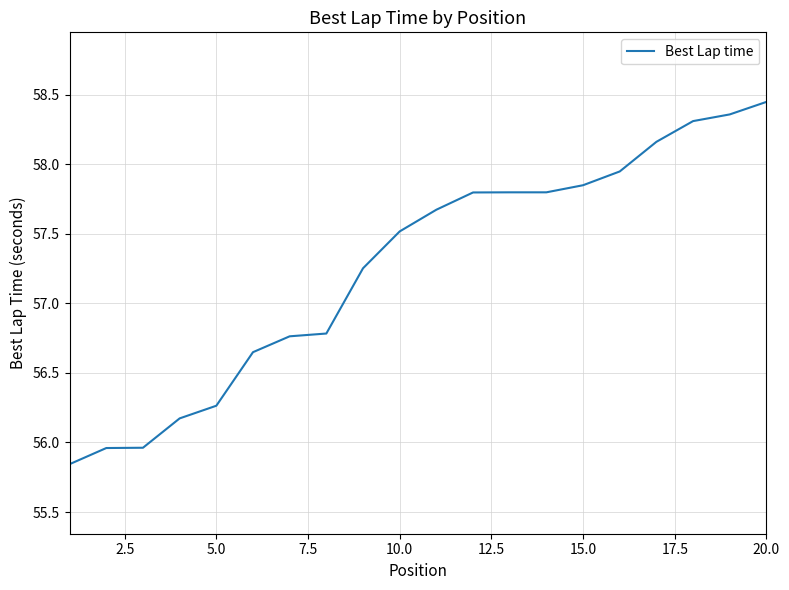

What is the difference between the maximum and minimum values?

2.6